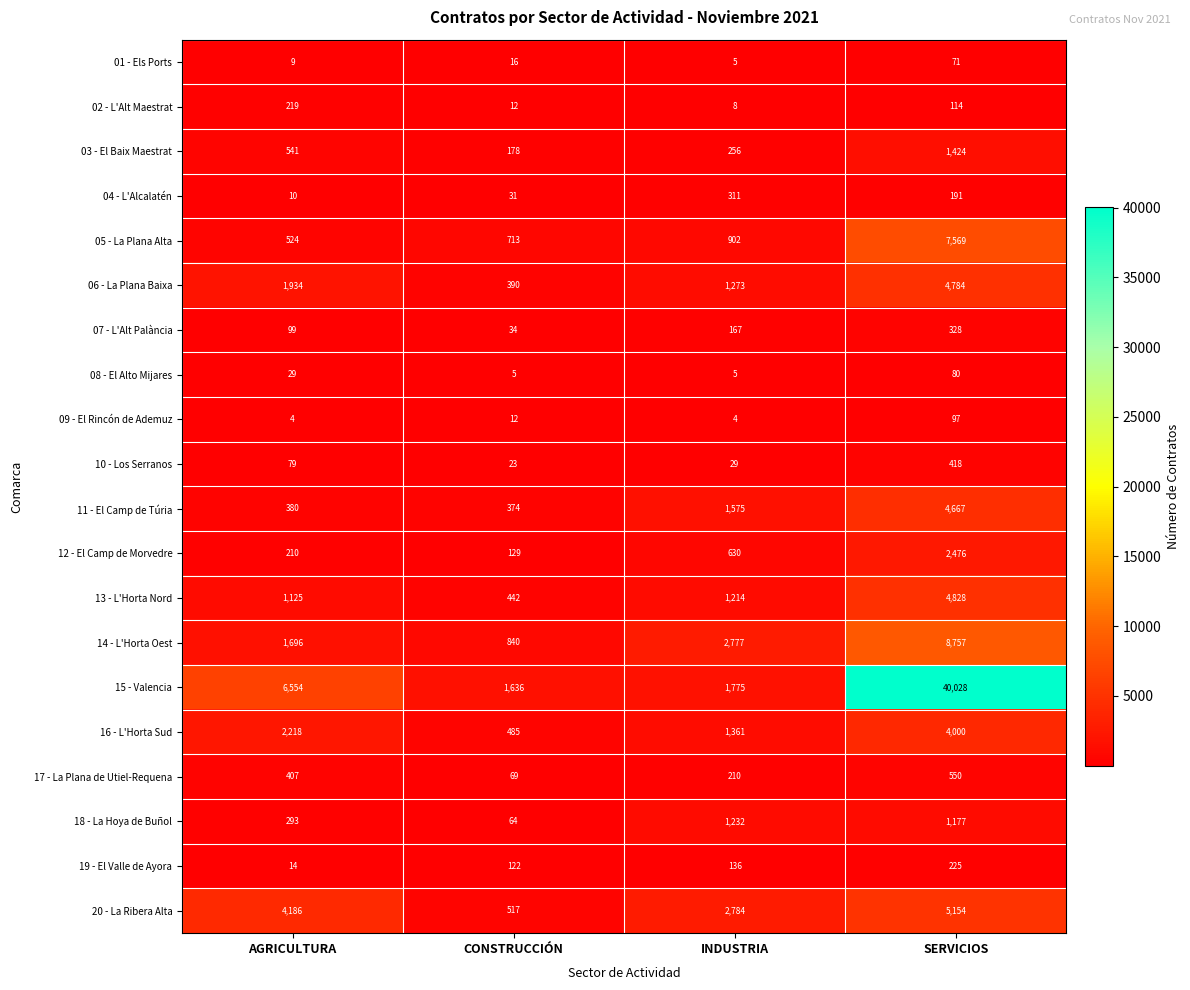

How many 17 - La Plana de Utiel-Requena values are between 210 and 550?

3